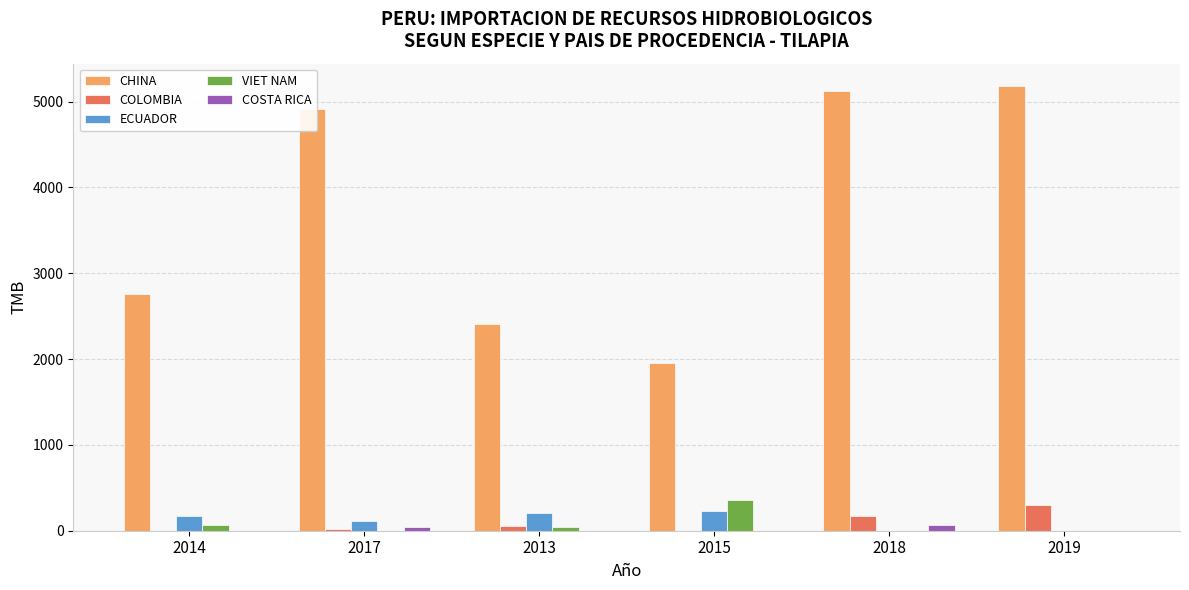

Is the value of COLOMBIA at 2019 greater than the value of VIET NAM at 2019?

Yes